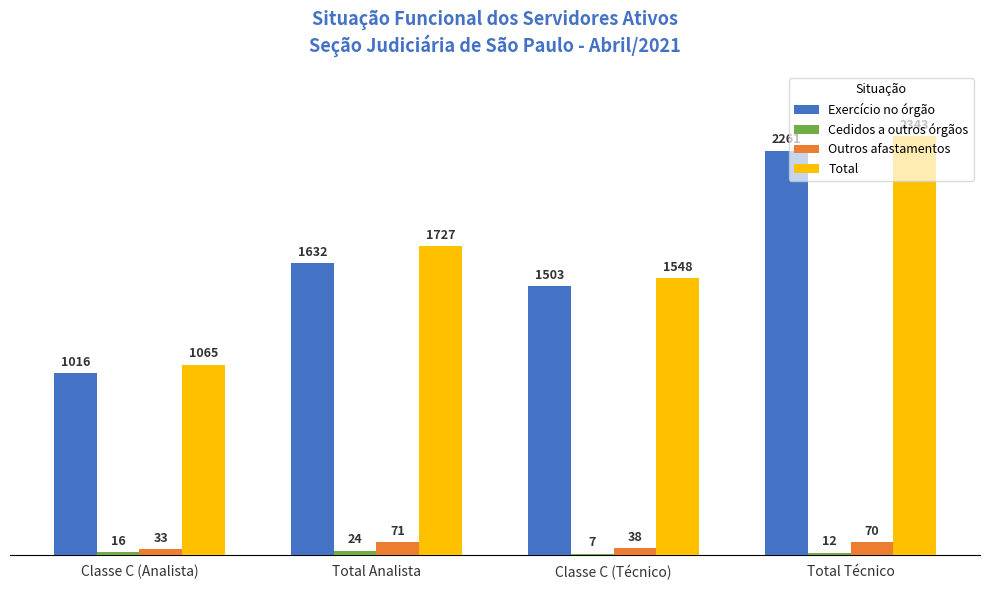

What is the sum of the Outros afastamentos values at Classe C (Técnico) and Total Técnico?

108